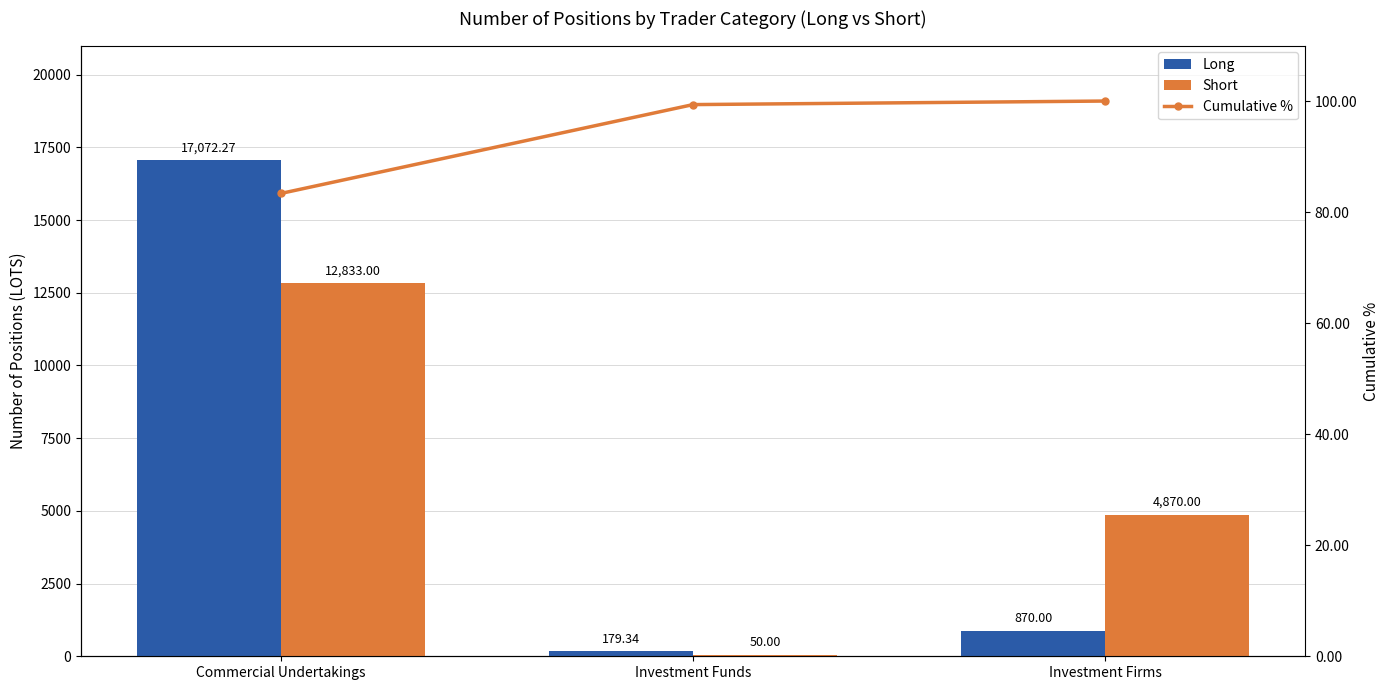

Where is Cumulative % nearest to the value 91?

Commercial Undertakings